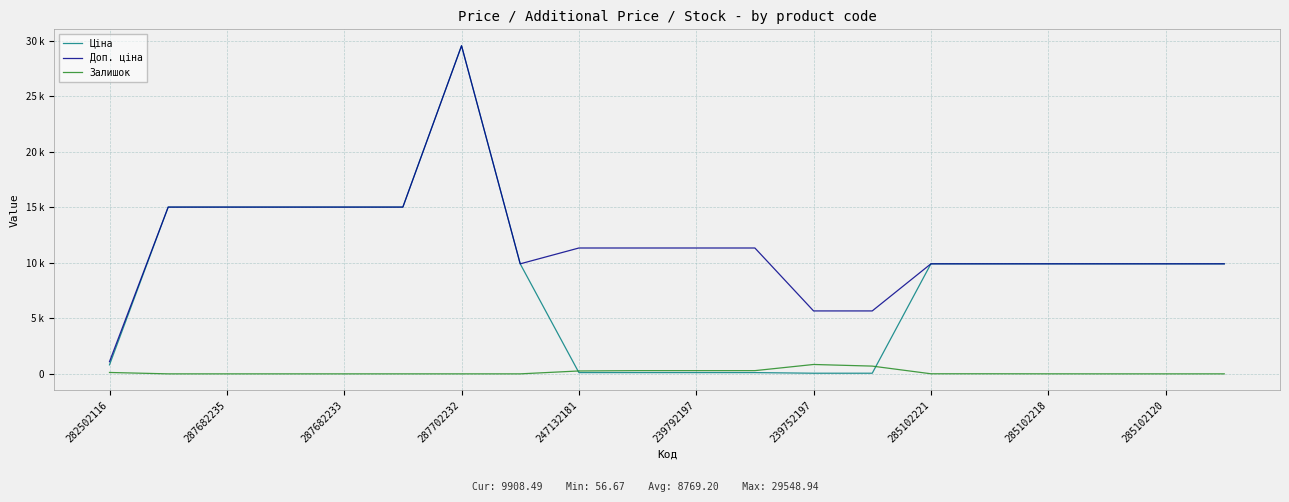

True or false: Доп. ціна and Залишок cross at least once.

False